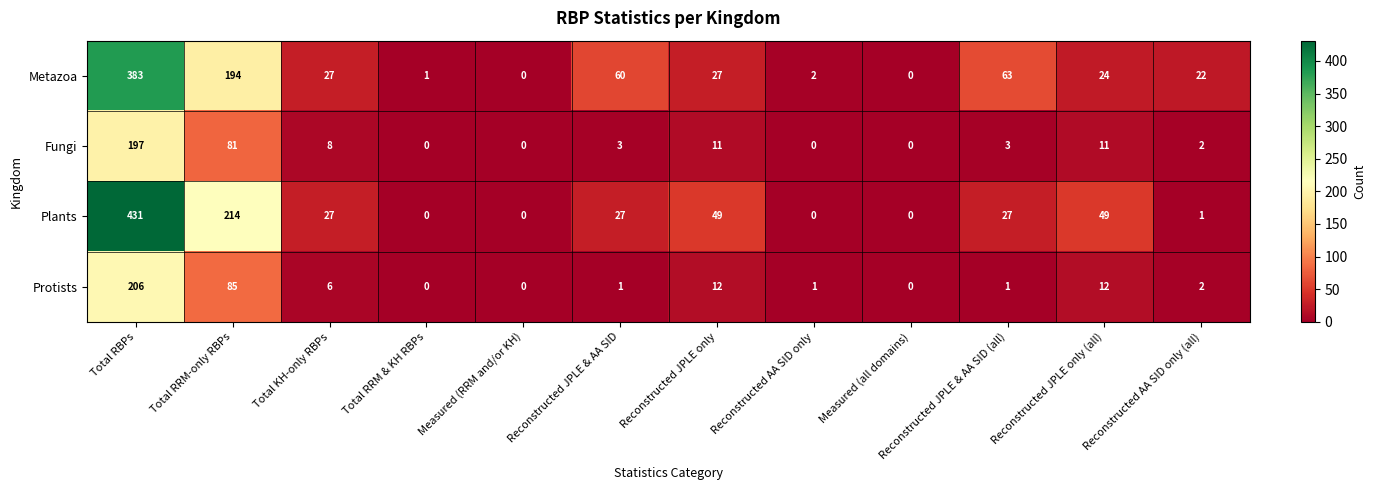

Which label corresponds to the largest value in the chart?

Total RBPs